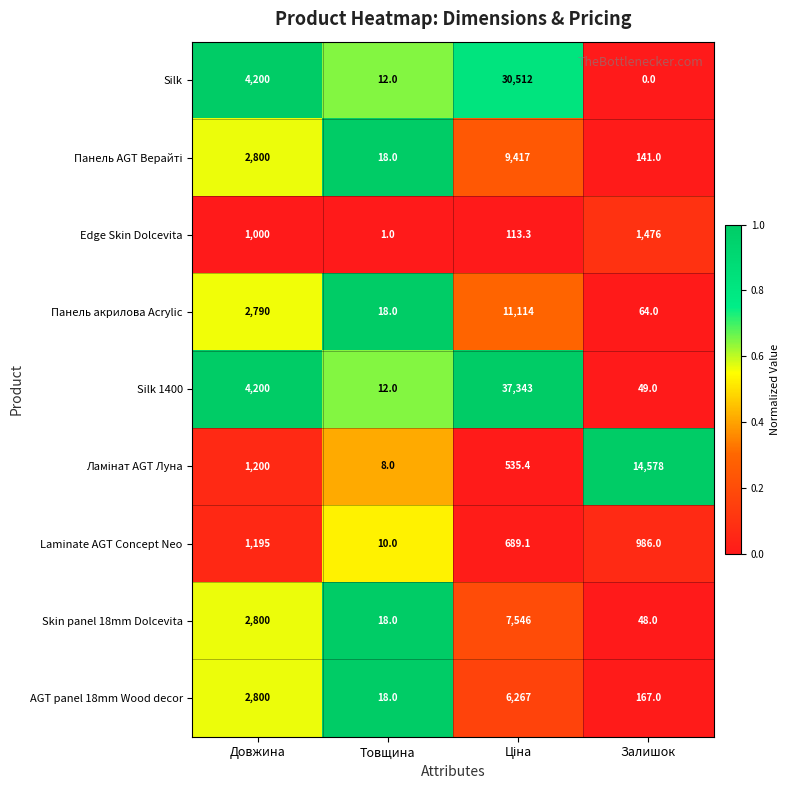

How many data points does each series have?

4